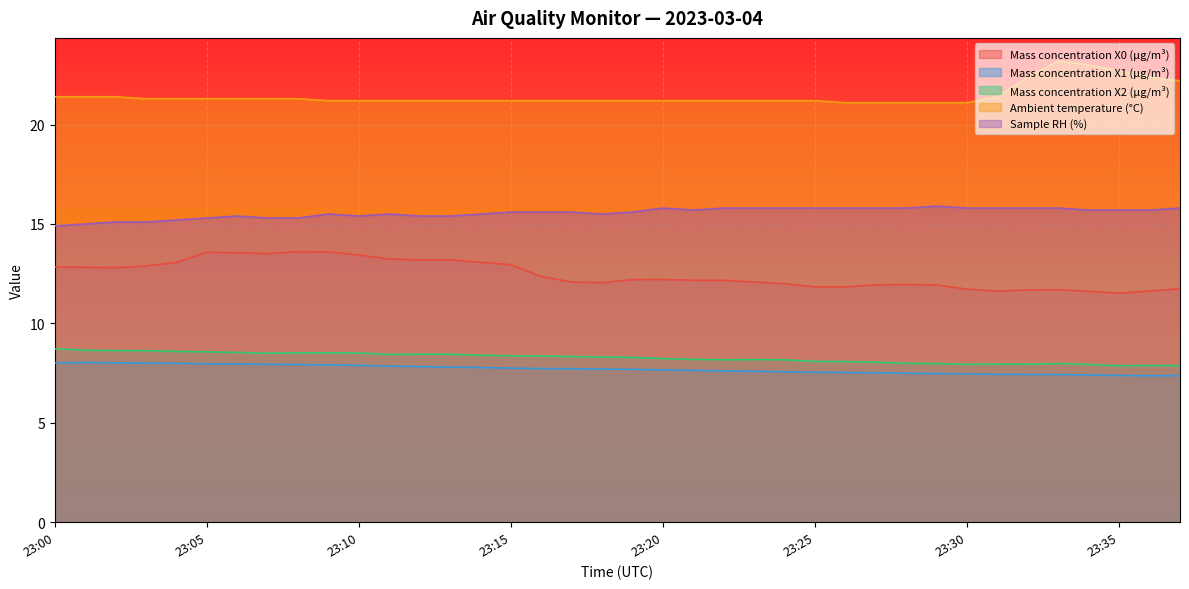

Read the Mass concentration X1 (μg/m³) value at 23:33.

7.4